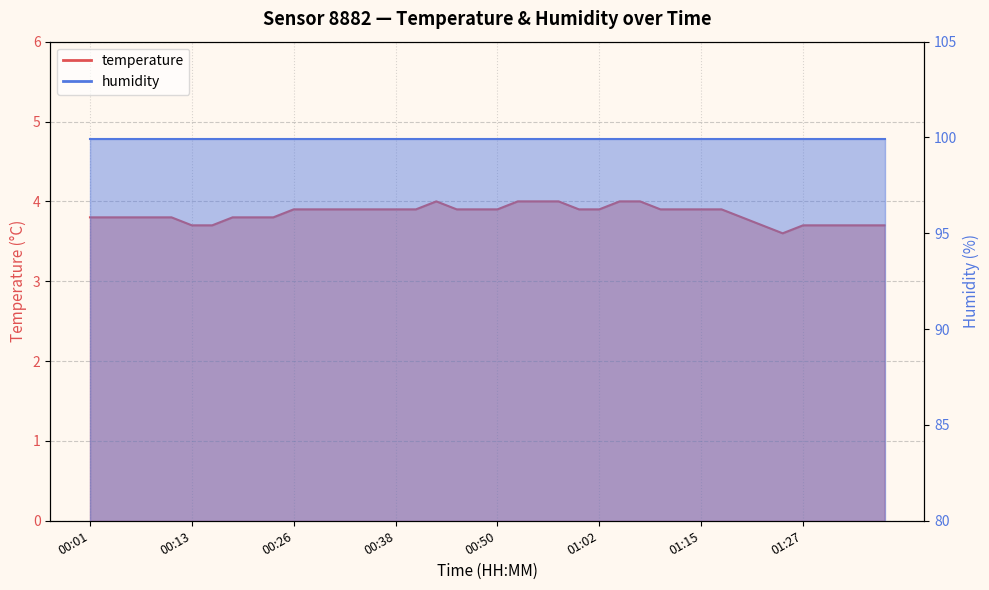

How many points are higher than both their immediate neighbors (excluding endpoints)?

1